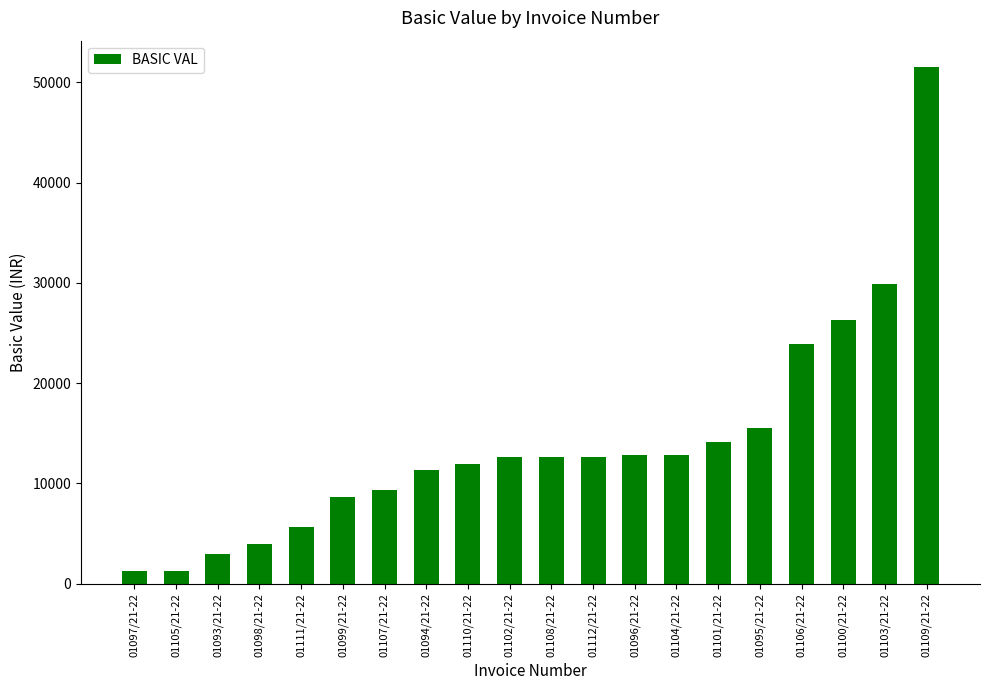

What is the ratio of the value at 01102/21-22 to the value at 01103/21-22?

0.4